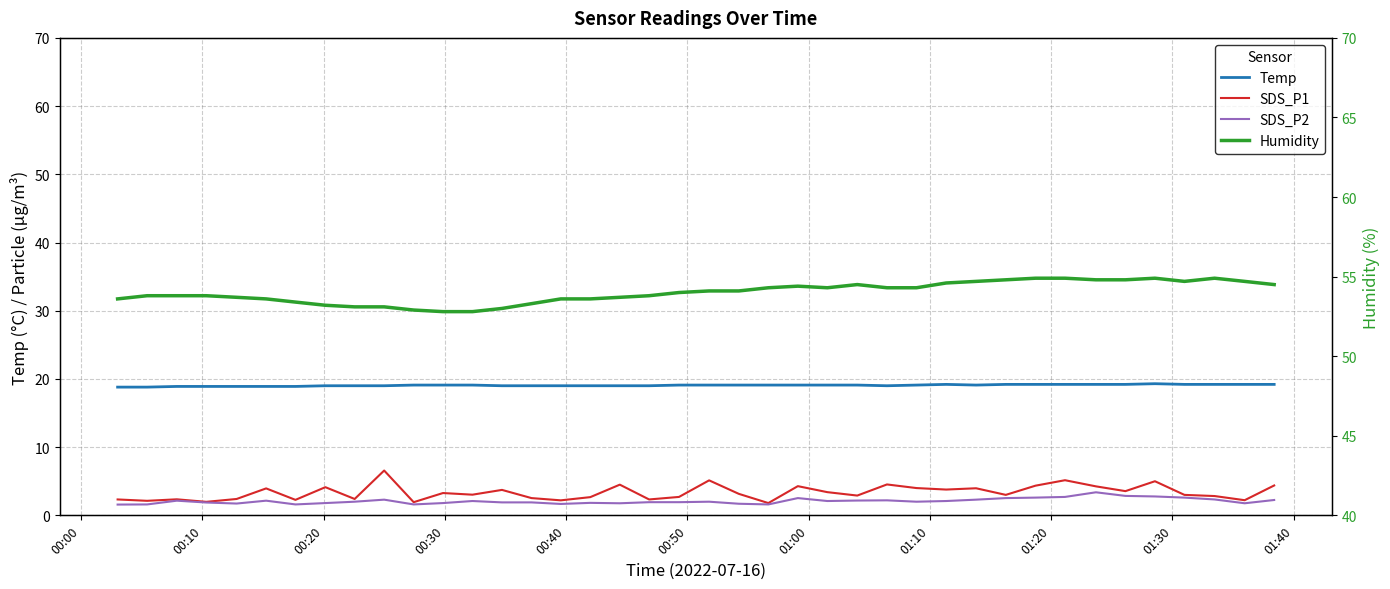

What is the smallest value displayed?

1.6